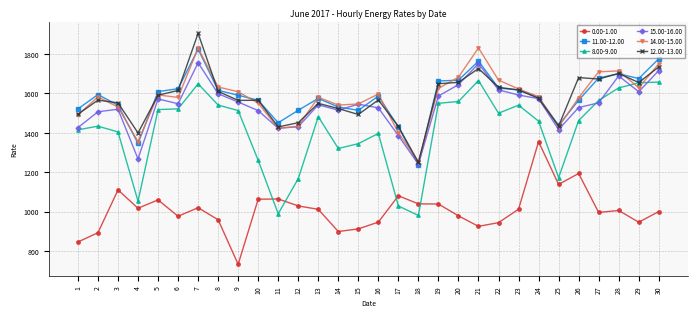

At which category does 12.00-13.00 reach its first local peak?

2